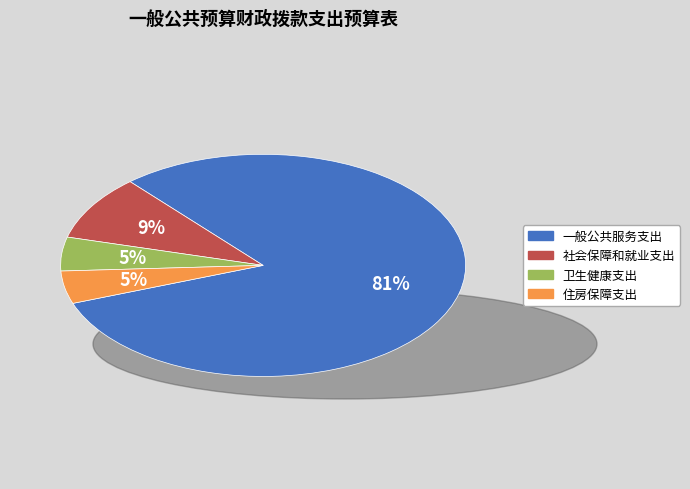

Count the number of slices in the pie.

4